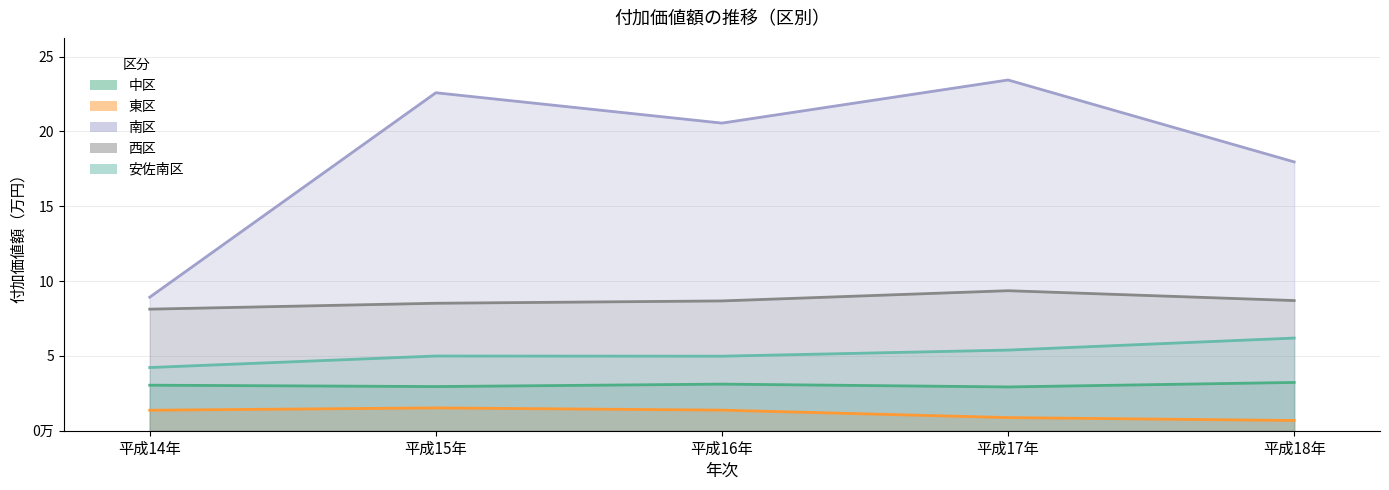

Reading right to left, extract all data points from this chart.

中区: 平成18年=3226022	平成17年=2926330	平成16年=3113418	平成15年=2950283	平成14年=3042704
東区: 平成18年=683208	平成17年=877230	平成16年=1375972	平成15年=1523939	平成14年=1370266
南区: 平成18年=17962657	平成17年=23436996	平成16年=20556160	平成15年=22584004	平成14年=8922849
西区: 平成18年=8697982	平成17年=9356291	平成16年=8673620	平成15年=8517464	平成14年=8122736
安佐南区: 平成18年=6191922	平成17年=5387984	平成16年=4980279	平成15年=4992105	平成14年=4223023